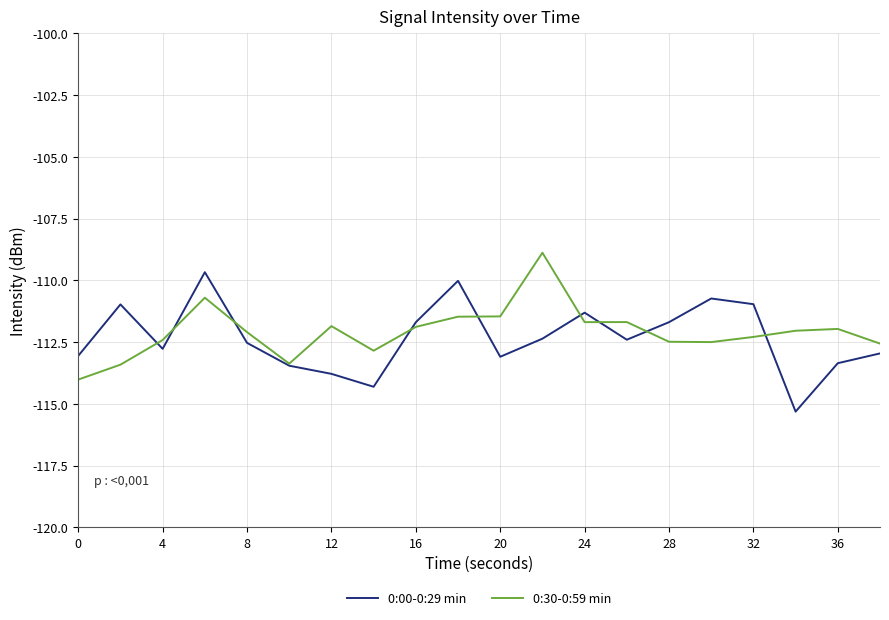

What is the minimum value for 0:30-0:59 min?

-114.0